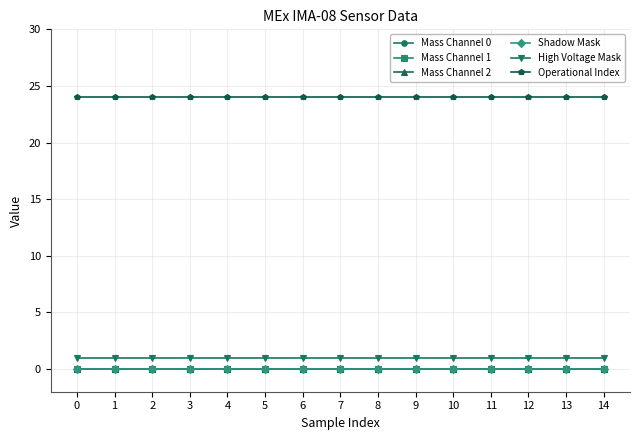

Which series has the widest spread of values?

Mass Channel 0